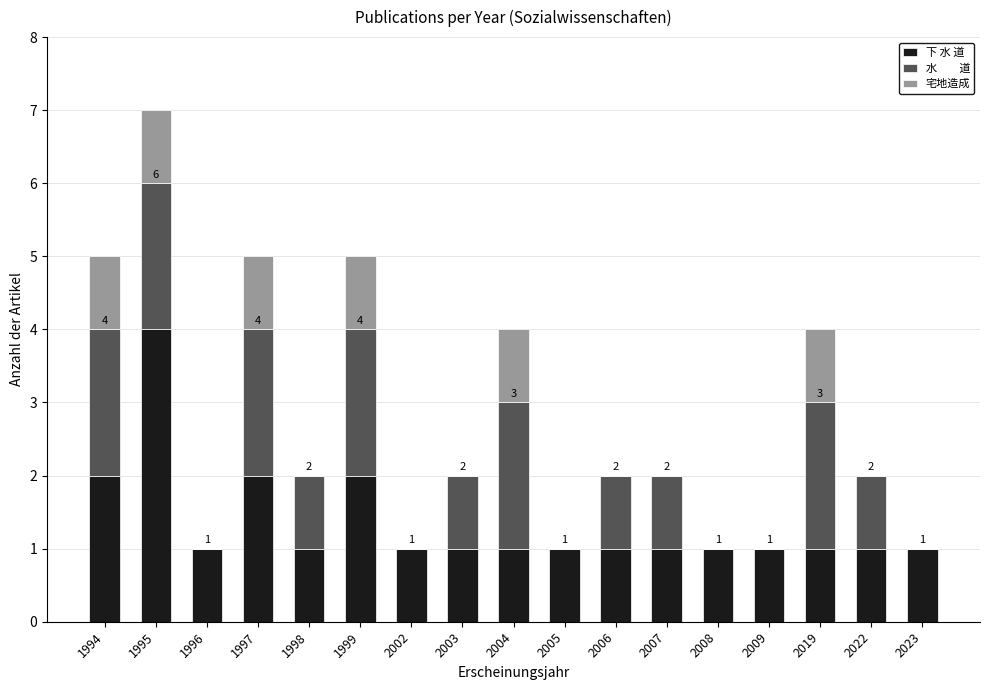

At which category is the sum across all series the highest?

1995